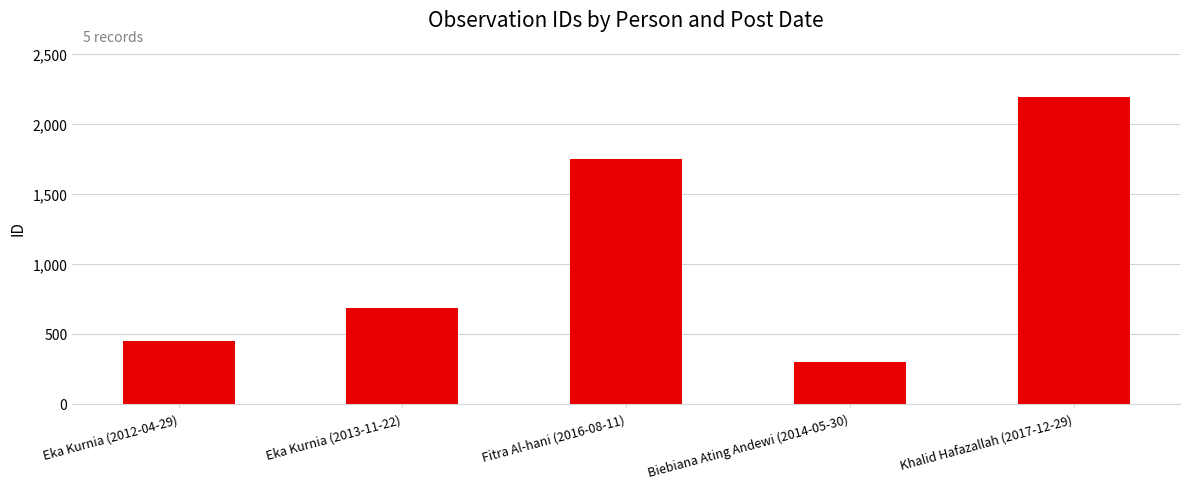

Rank the categories by value from lowest to highest.

Biebiana Ating Andewi (2014-05-30), Eka Kurnia (2012-04-29), Eka Kurnia (2013-11-22), Fitra Al-hani (2016-08-11), Khalid Hafazallah (2017-12-29)